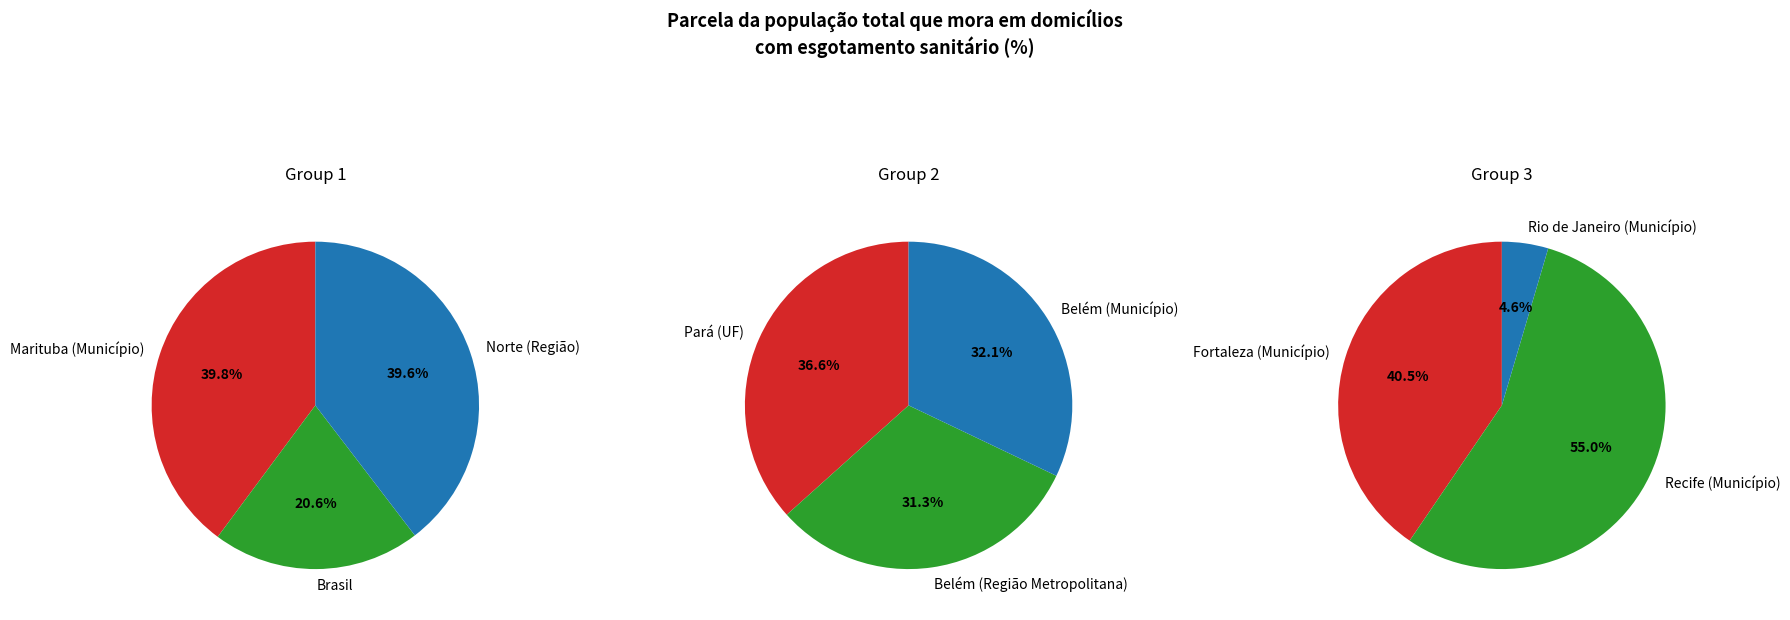

How many segments does this pie chart have?

9